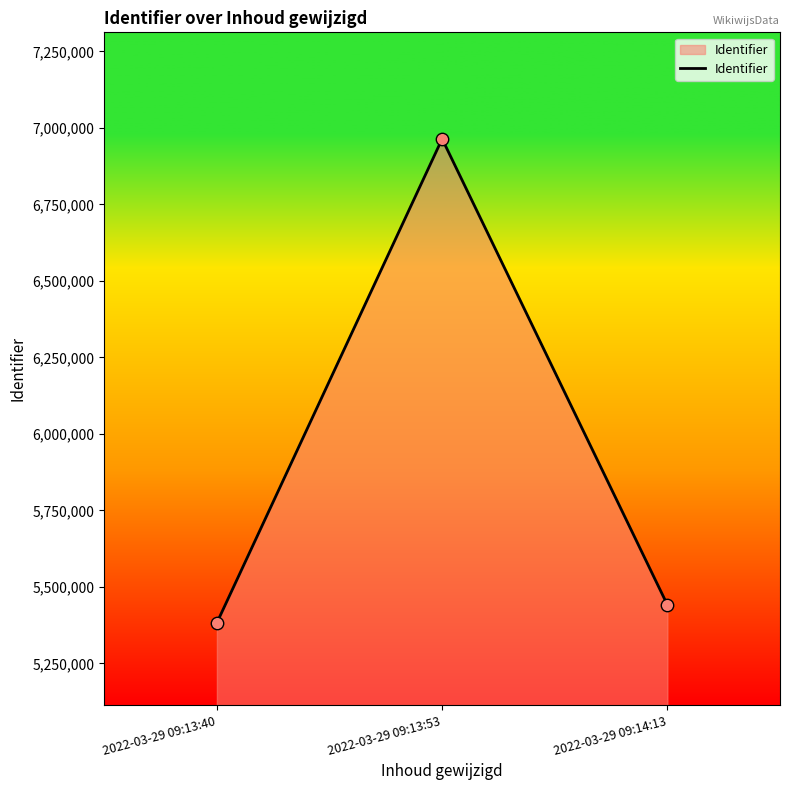

Which has a higher value, 2022-03-29 09:13:40 or 2022-03-29 09:13:53?

2022-03-29 09:13:53